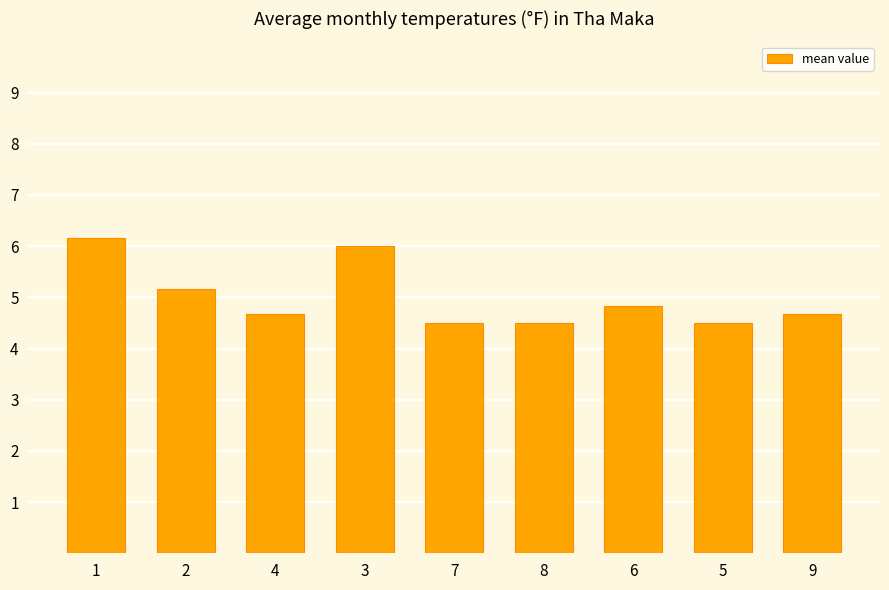

What is the sum of the values at 1 and 7?

10.7